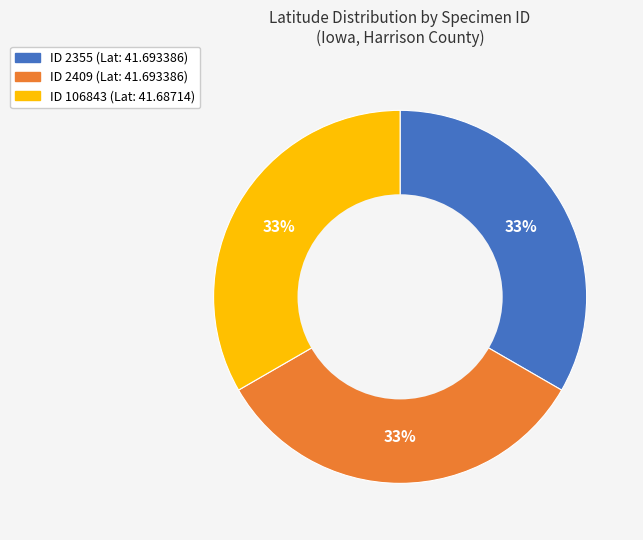

Is there a majority slice in this chart?

No